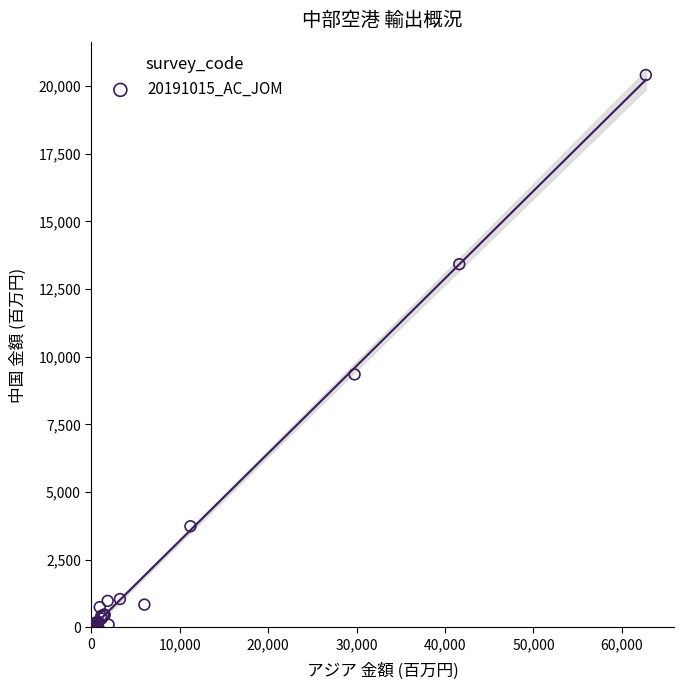

What Y value in the scatter plot is closest to 10204?

9344.4